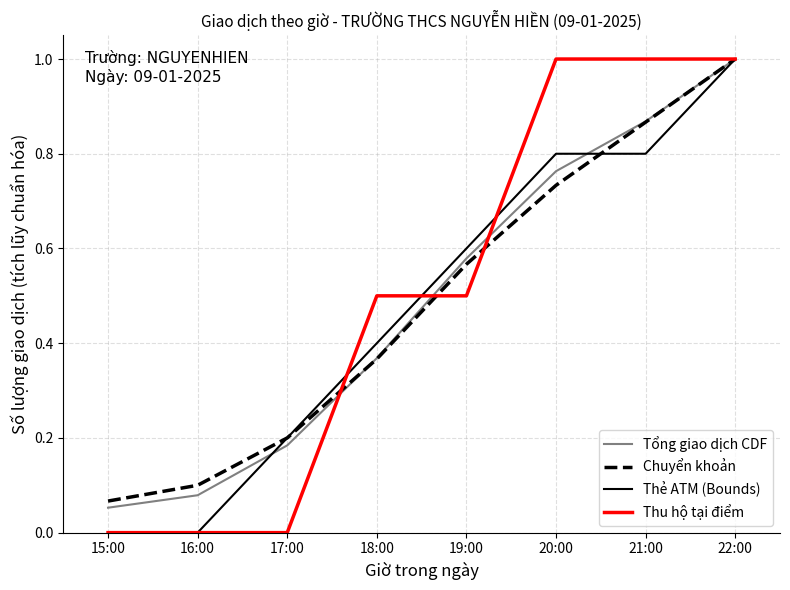

True or false: Chuyển khoản and Thẻ ATM (Bounds) intersect in this chart.

True